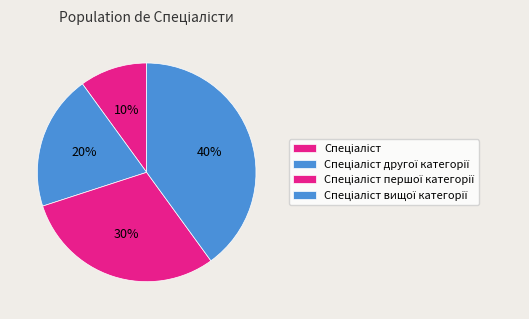

Which has a higher value, Спеціаліст першої категорії or Спеціаліст?

Спеціаліст першої категорії